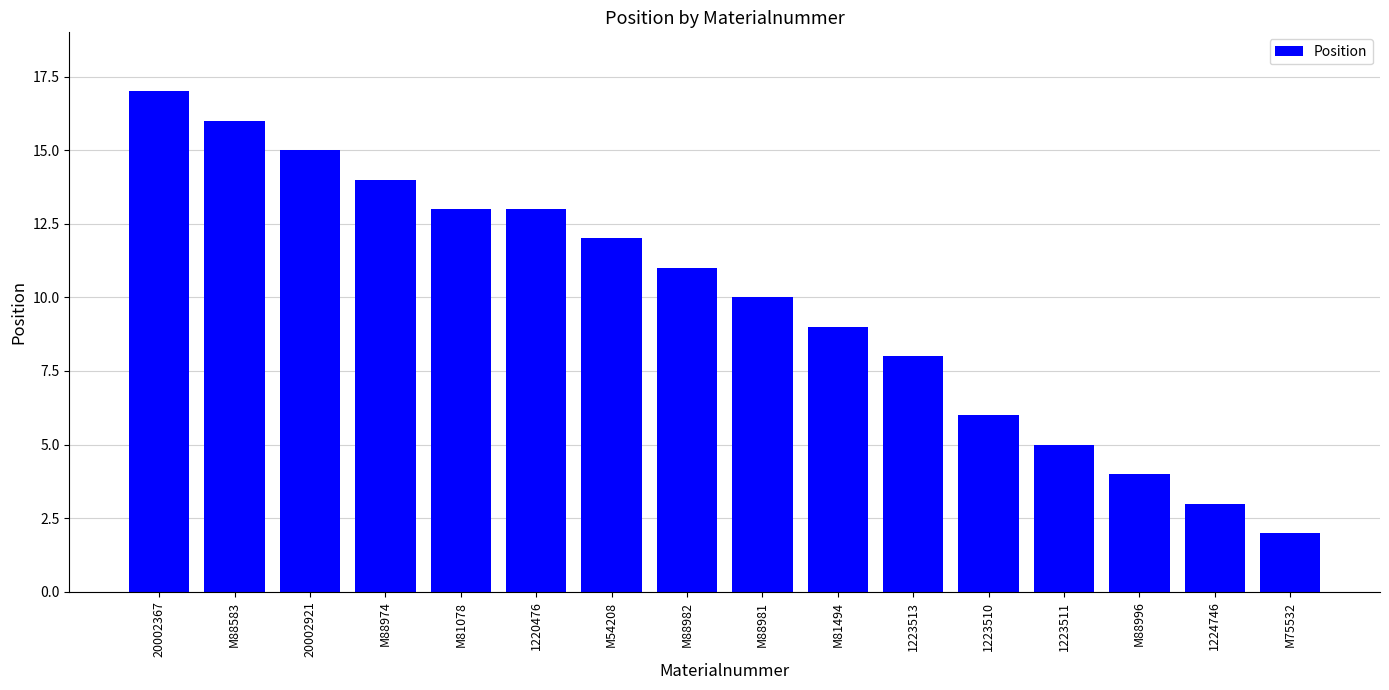

What is the approximate value at M54208?

12